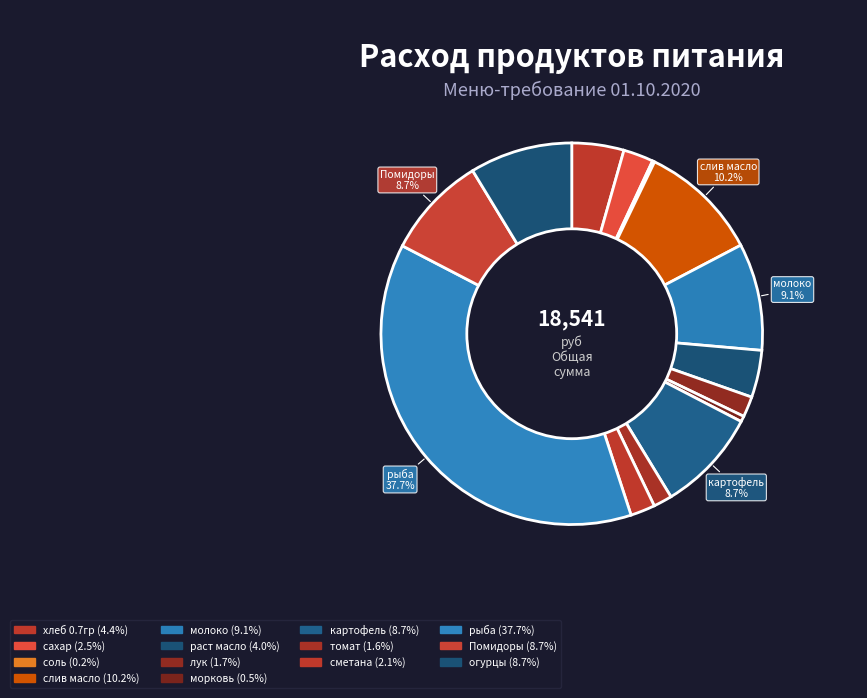

Rank the categories by value from highest to lowest.

рыба, слив масло, молоко, картофель, Помидоры, огурцы, хлеб 0.7гр, раст масло, сахар, сметана, лук, томат, морковь, соль